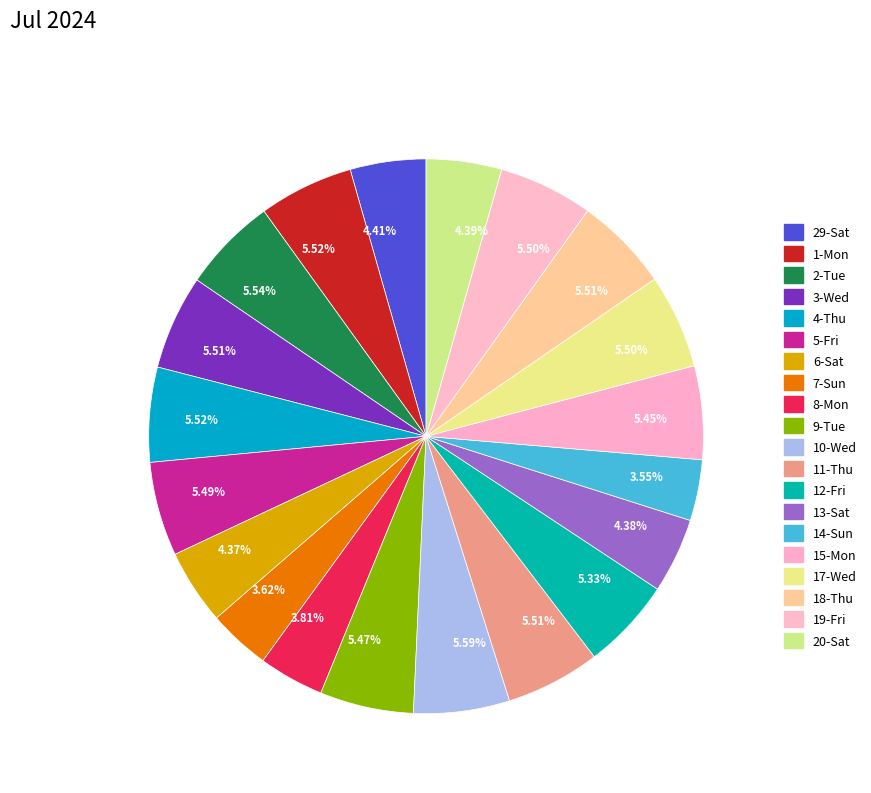

Combined, what portion of the pie is 18-Thu and 13-Sat?

9.9%